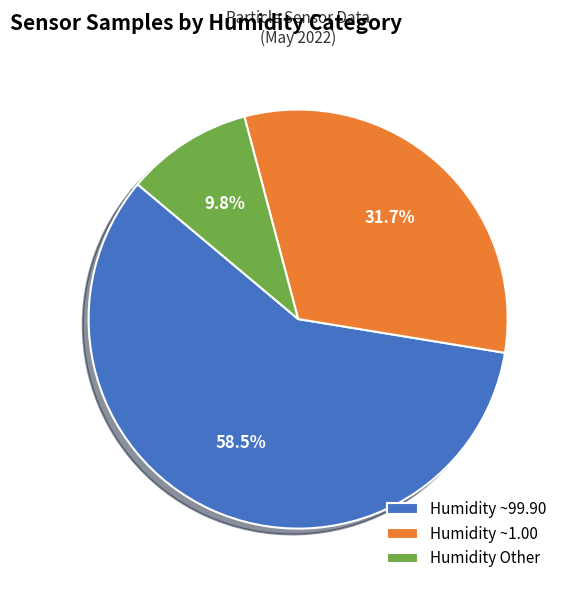

Approximately how many times larger is the value at Humidity ~99.90 compared to Humidity Other?

6.0